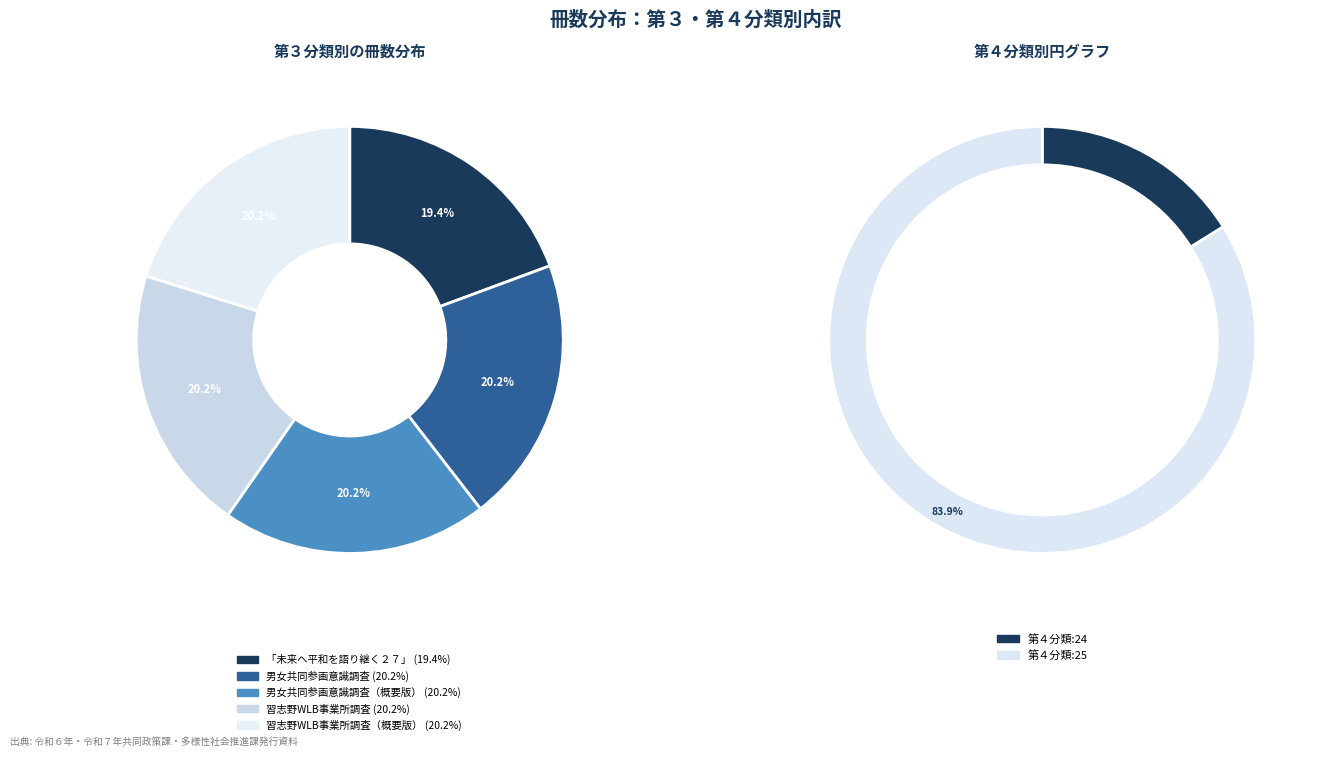

The 4 slice represents 20% of the pie. True or false?

True